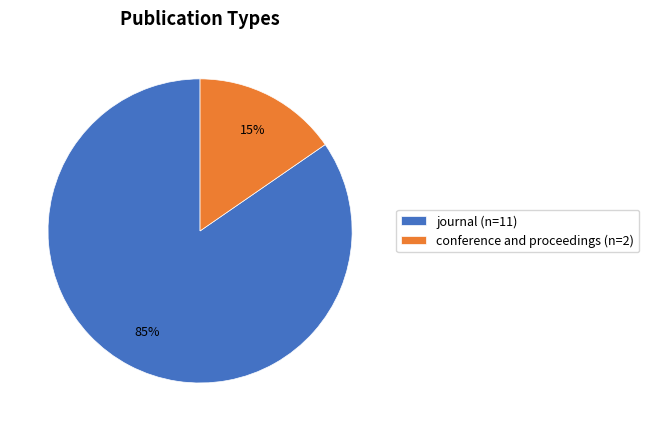

To the nearest percent, what percentage of the pie is journal?

85%